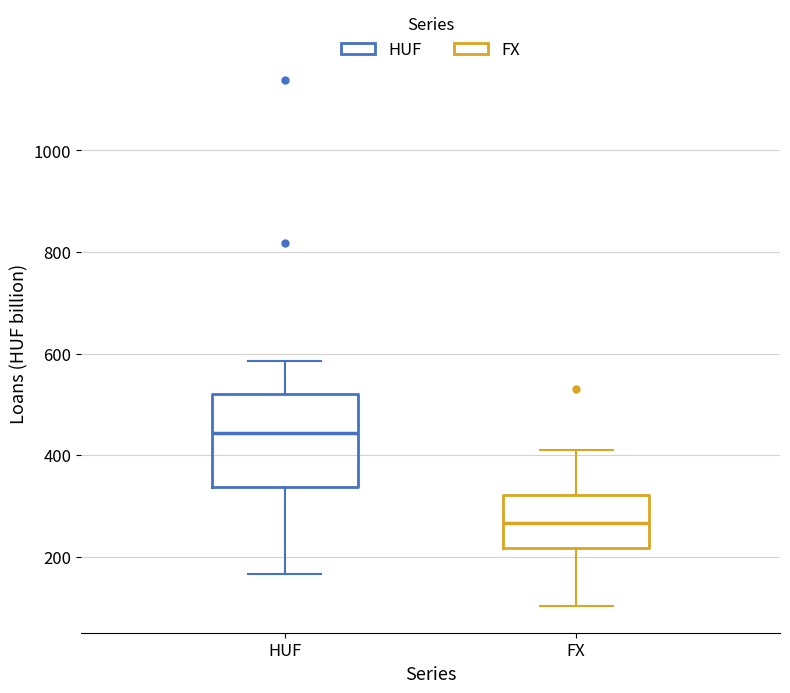

Which box is the tallest, from its lower edge to its upper edge?

HUF